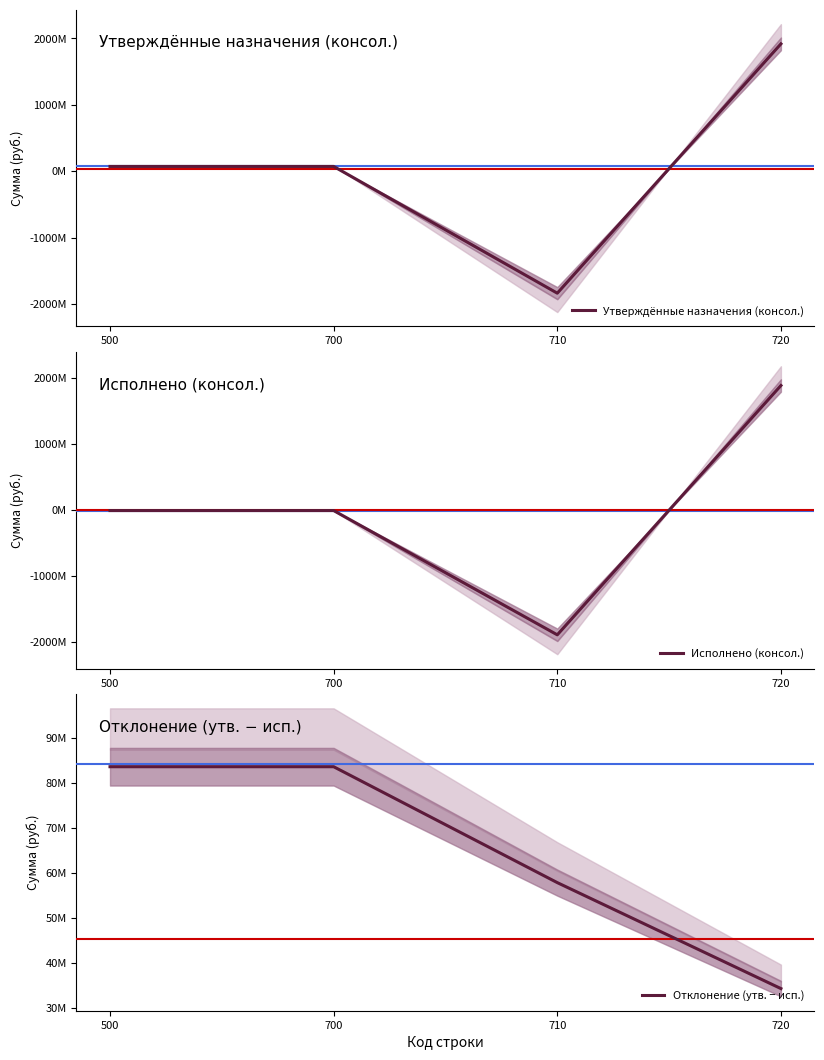

What is the spread (max minus min) of values at 710?

1952368072.6